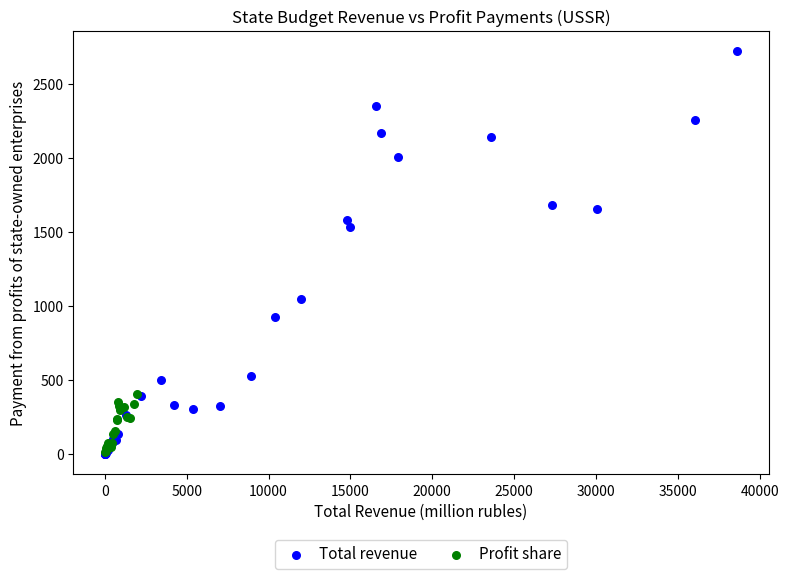

Which series contains the highest Y value?

Total revenue